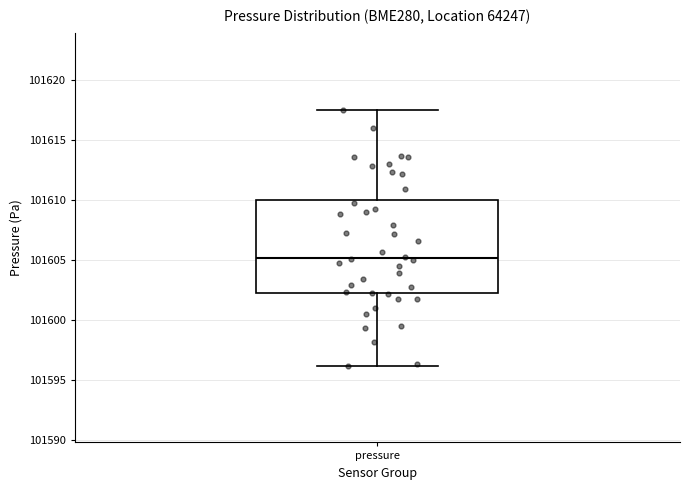

Read this box plot against the y-axis: the position of the median line, the range covered by the box, and the ends of both whiskers. The values are not printed on the chart, so give them approximately, as read against the axis.

median 101605.0, box 101602.5 to 101610.0, whiskers 101596.0 to 101617.5